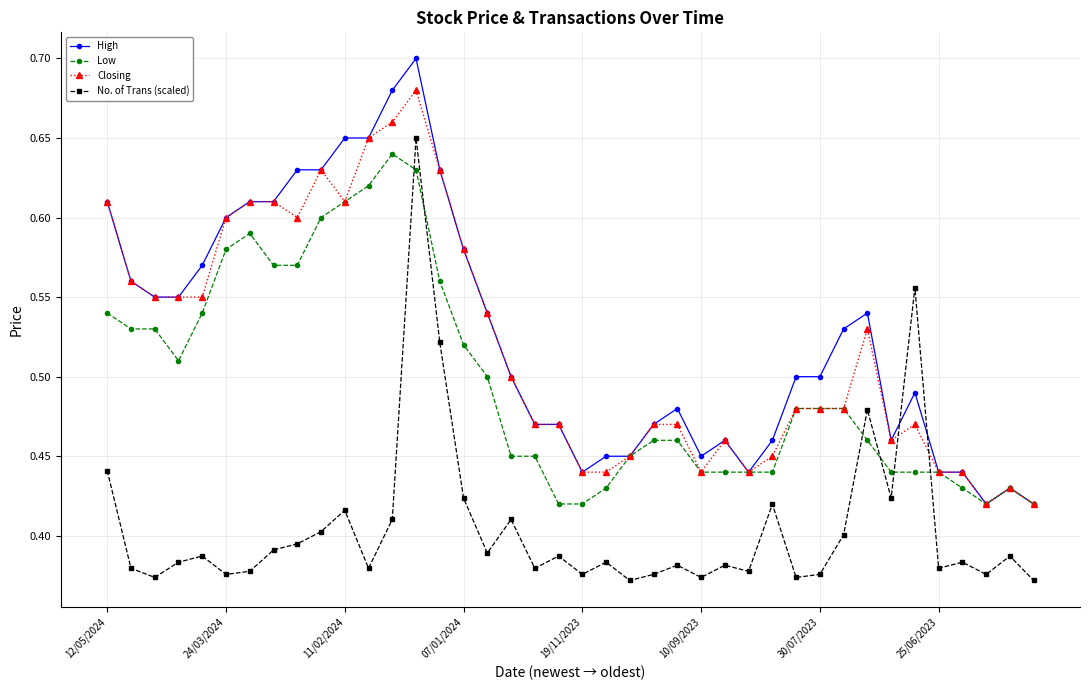

True or false: Closing and No. of Trans (scaled) intersect in this chart.

True